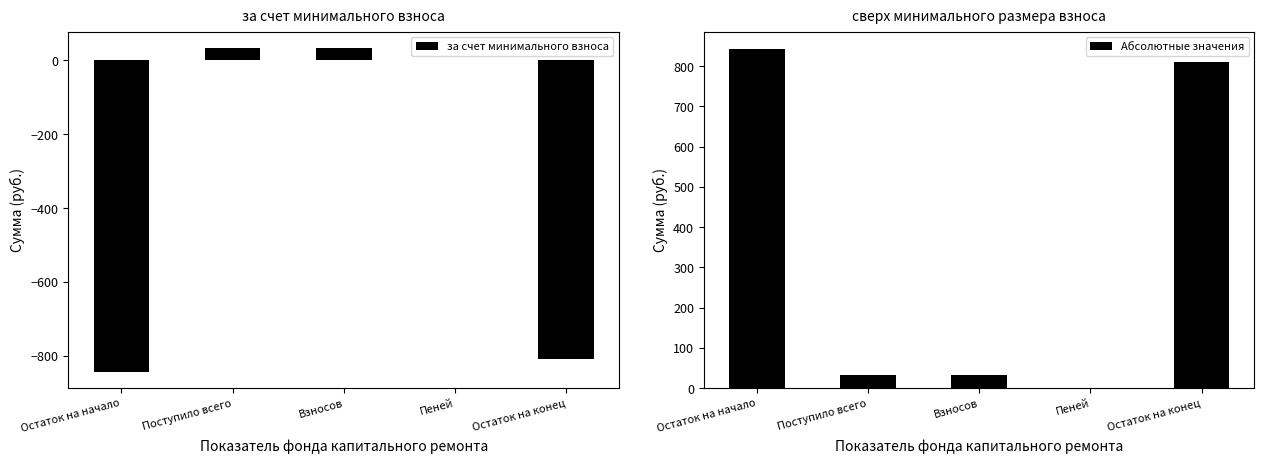

Reading left to right, transcribe all the data shown in this chart.

за счет минимального взноса: -843.7	34.0	32.7	1.4	-809.7
Абсолютные значения: 843.7	34.0	32.7	1.4	809.7